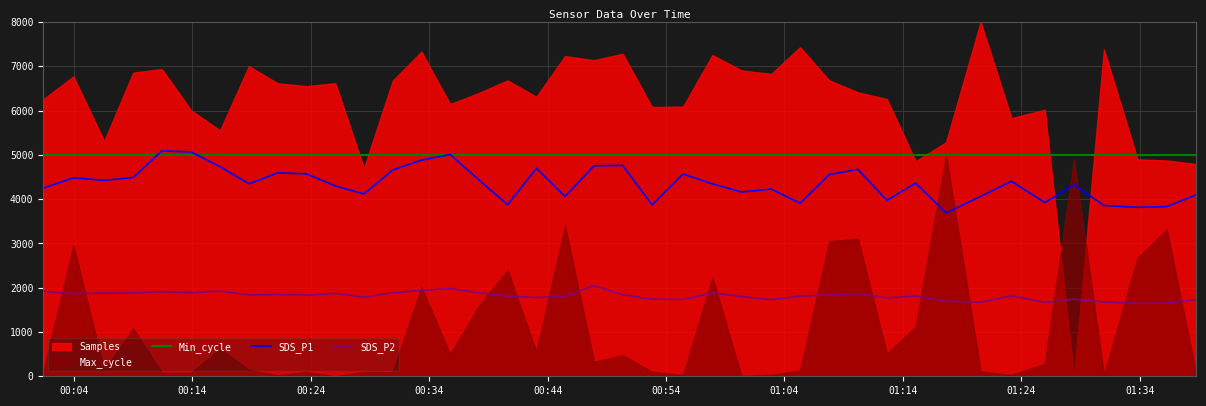

True or false: SDS_P1 and SDS_P2 cross at least once.

False